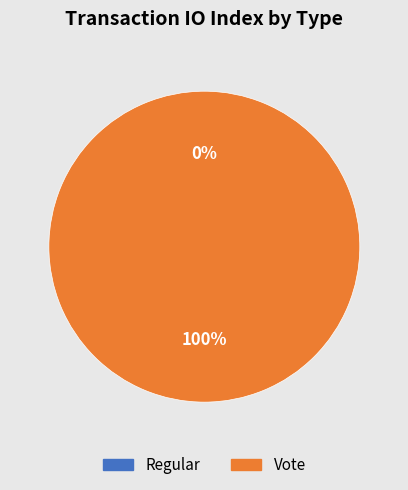

How many slices are in this pie chart?

2